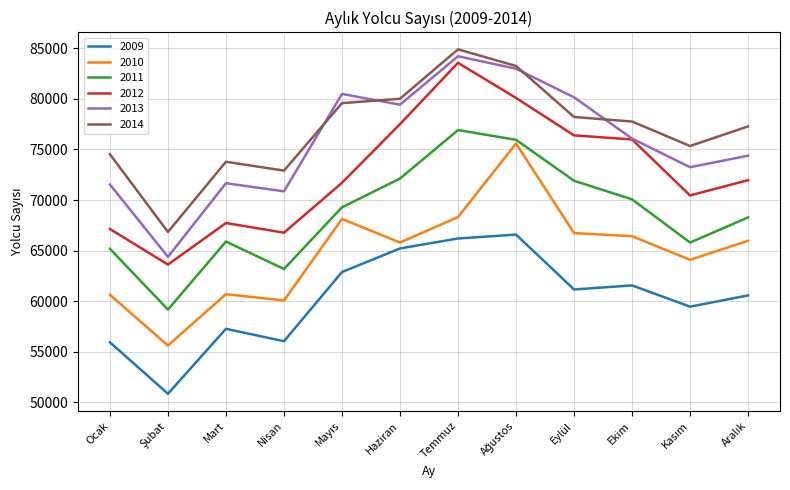

True or false: 2009 and 2014 cross at least once.

False